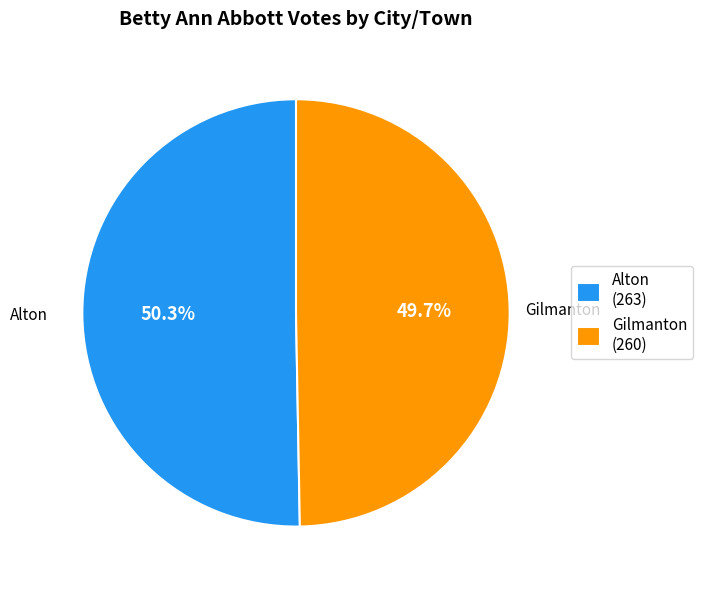

The Gilmanton slice represents 50% of the pie. True or false?

True